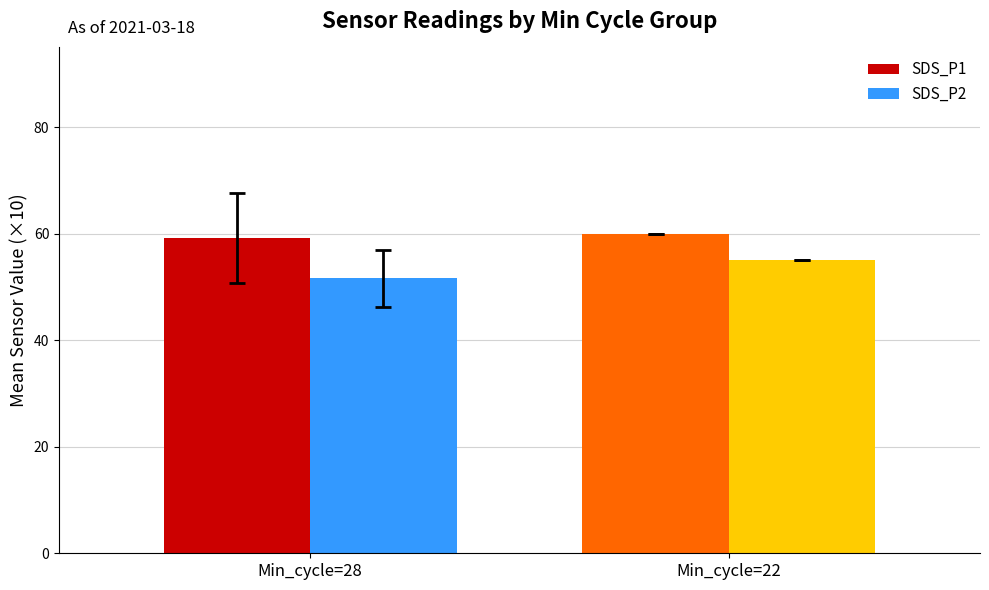

What is the maximum value shown in the chart?

60.0